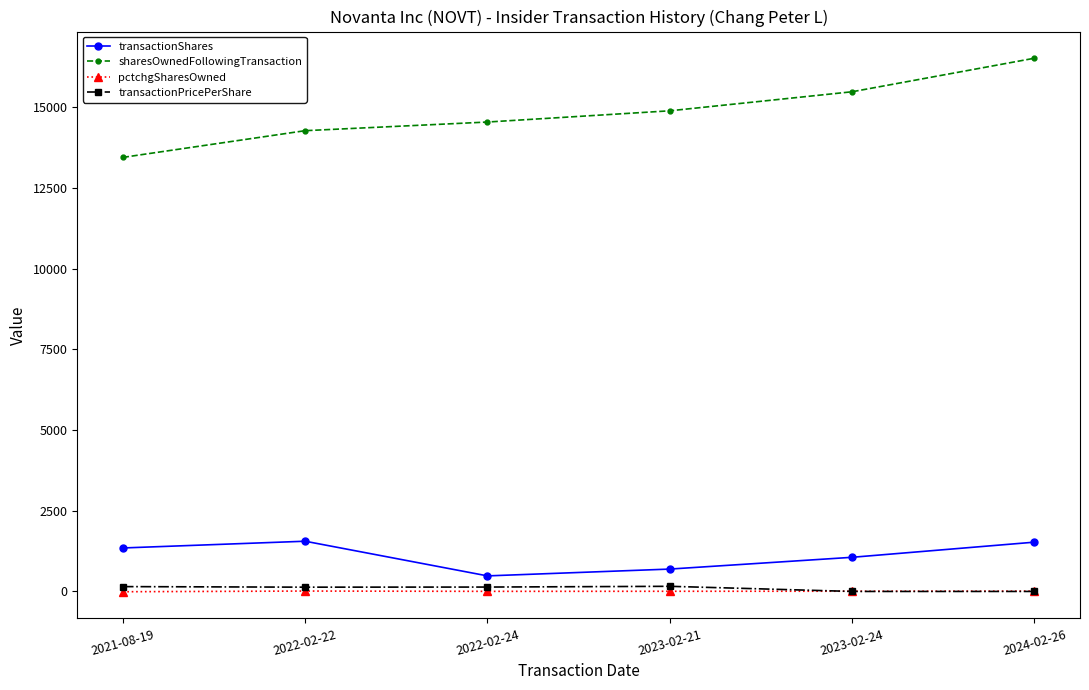

True or false: transactionPricePerShare has more than 2 interior local peaks.

False